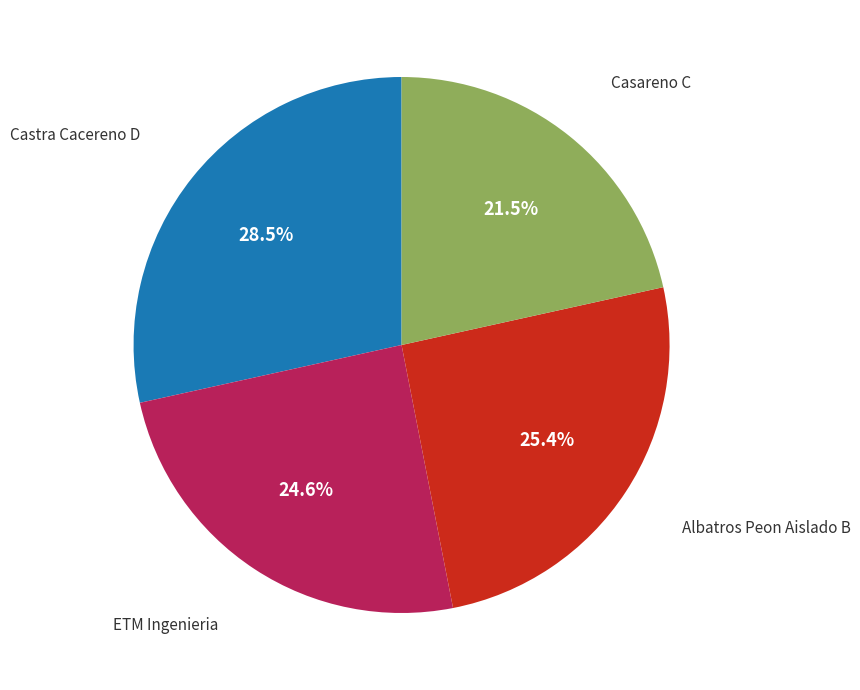

How many slices are in this pie chart?

4